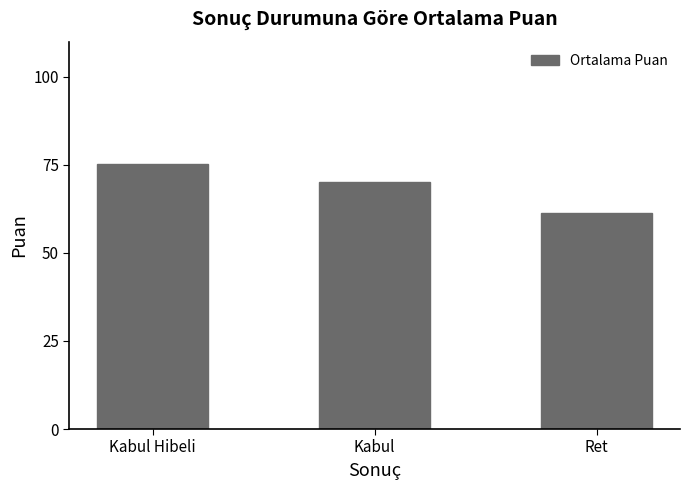

Reading right to left, what are all the values shown in this chart?

61.4	70.1	75.2